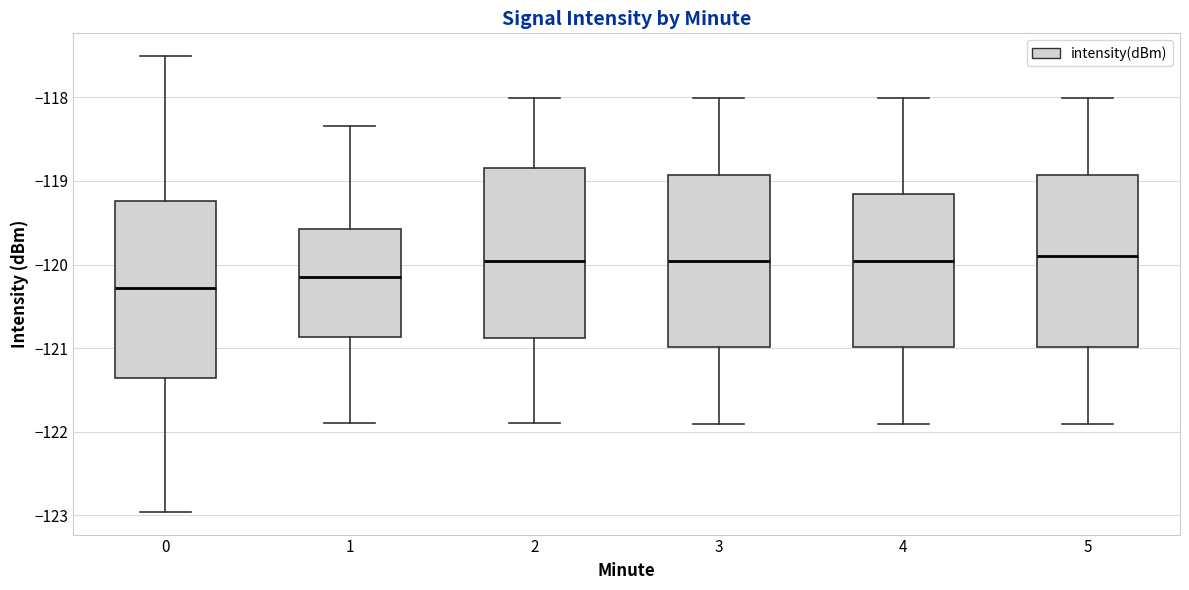

Where does the upper whisker of the box at x = 2 end on the y-axis? The values are not printed on the chart, so give them approximately, as read against the axis.

-118.0